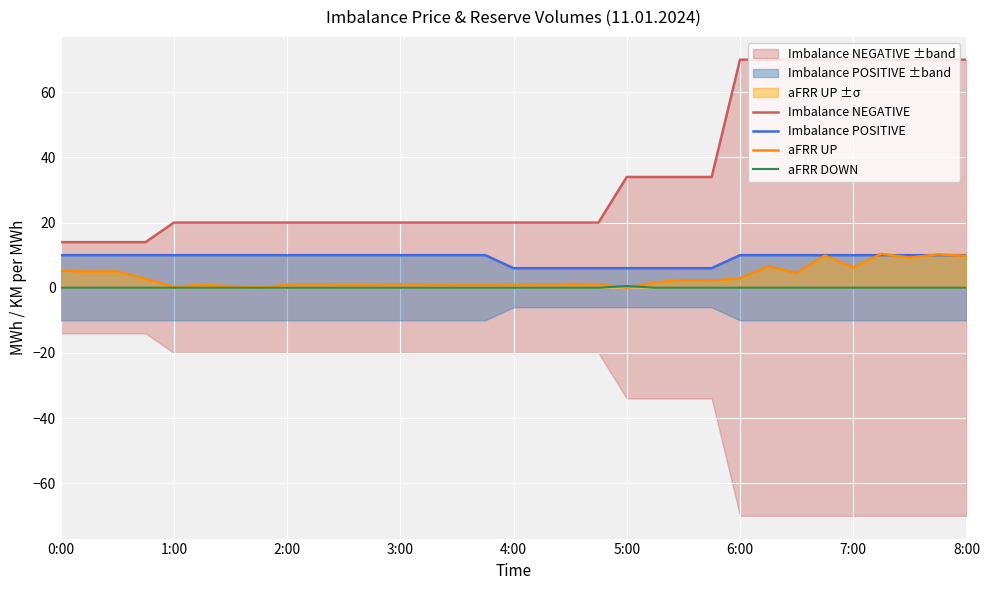

What is the total value across all series at 3:00?

31.0